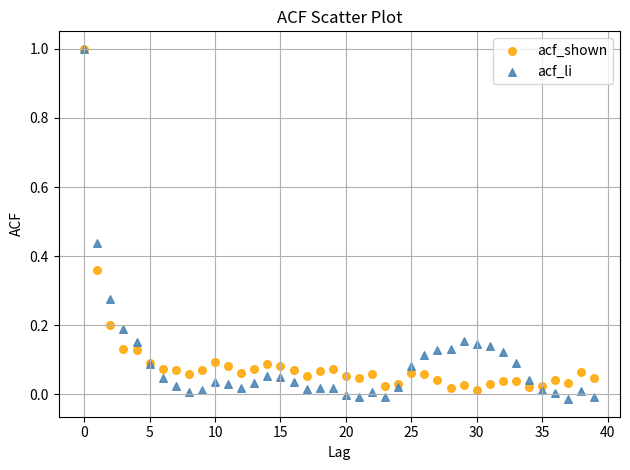

Which series has the largest Y range (max minus min)?

acf_li